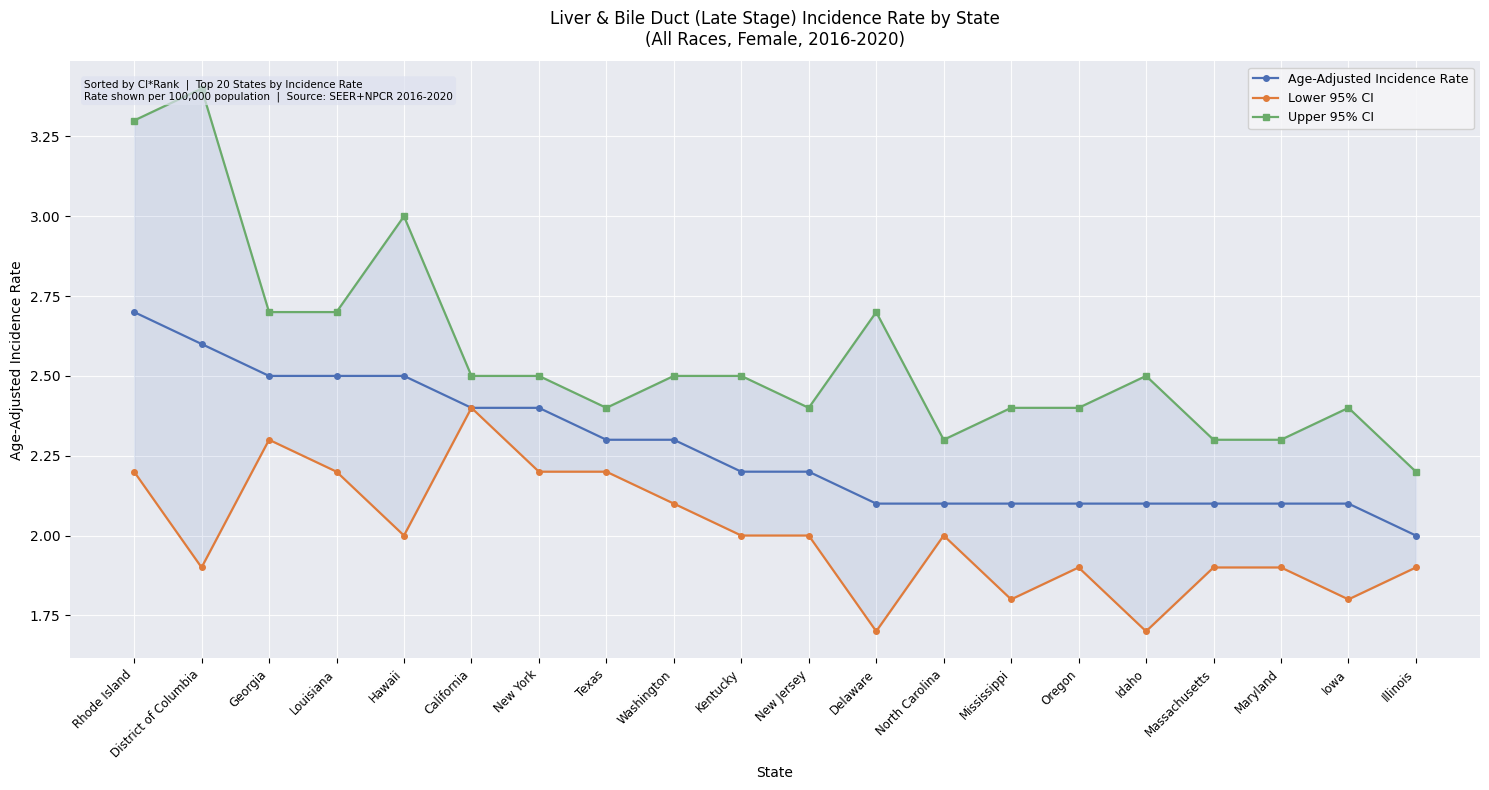

The Age-Adjusted Incidence Rate series shows 3.3 at Texas. True or false?

False